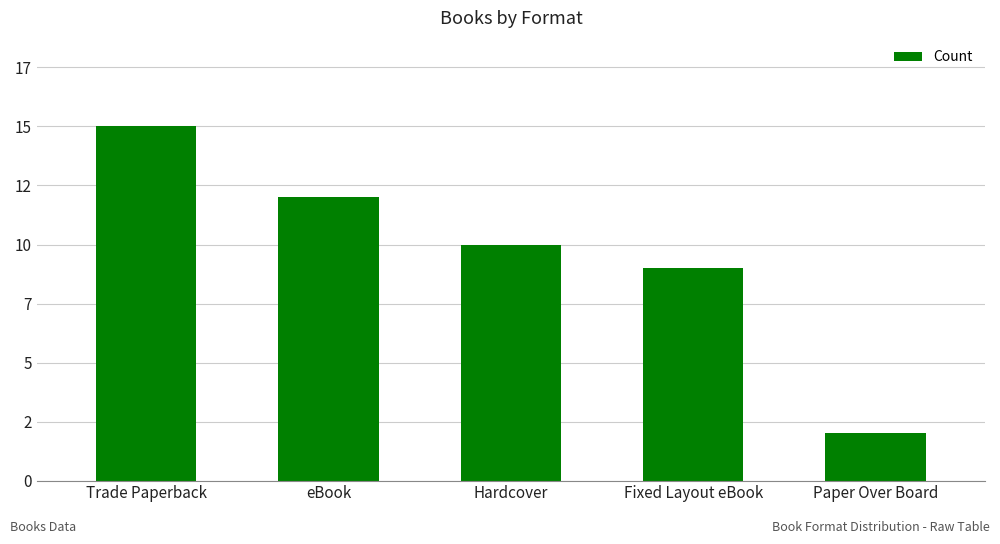

What is the approximate value at Fixed Layout eBook, to the nearest 10?

10